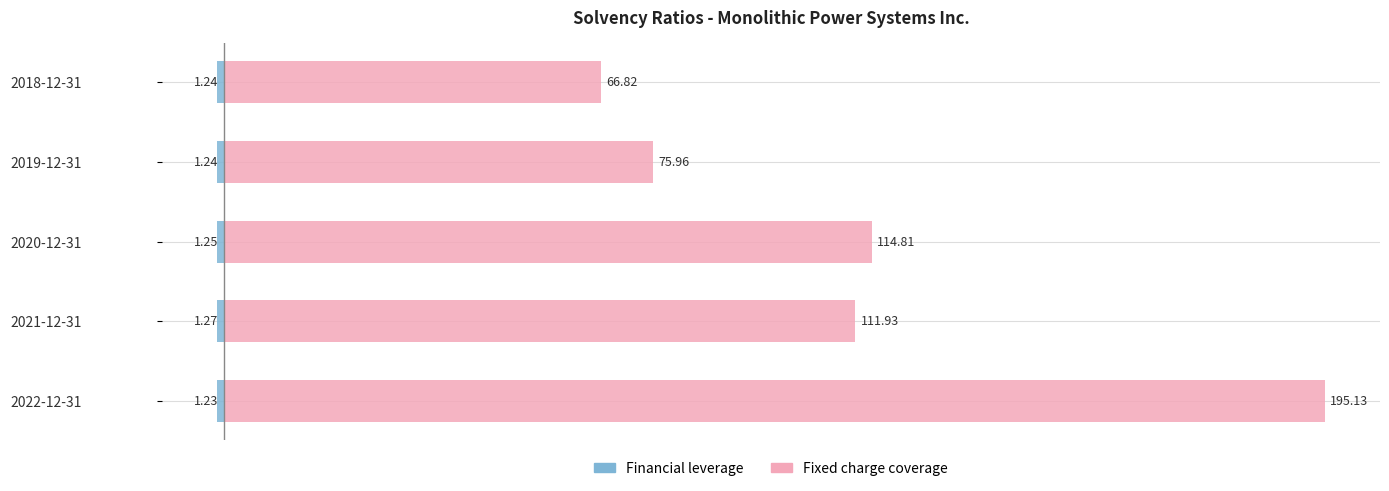

What is the total value across all series at 2020-12-31?

113.6